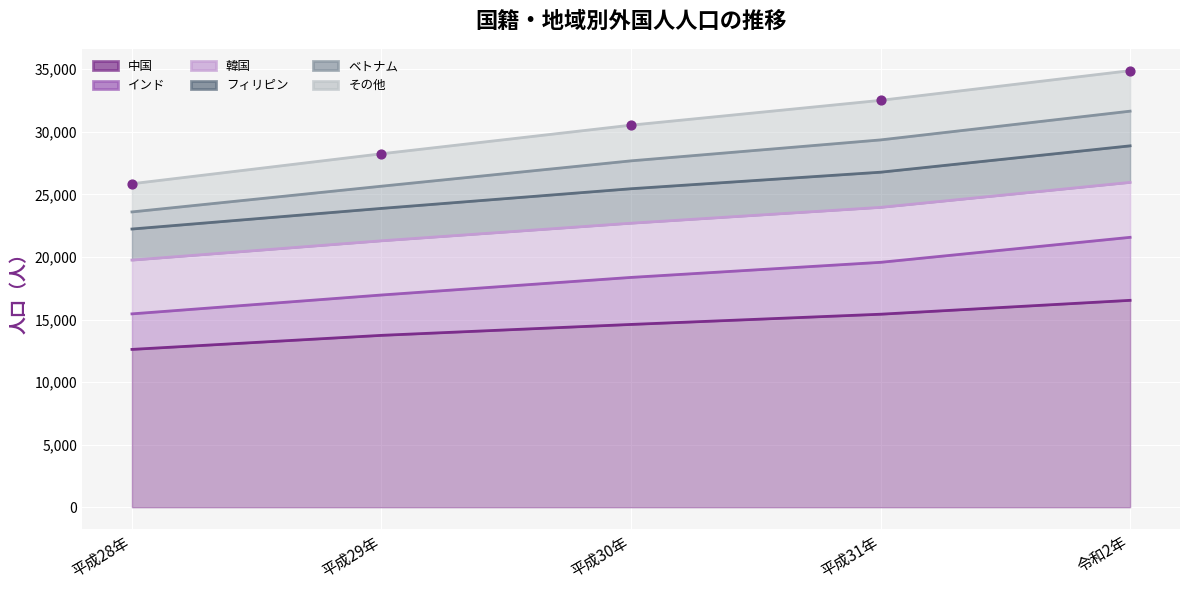

Is the value of インド at 平成28年 greater than the value of フィリピン at 平成28年?

No